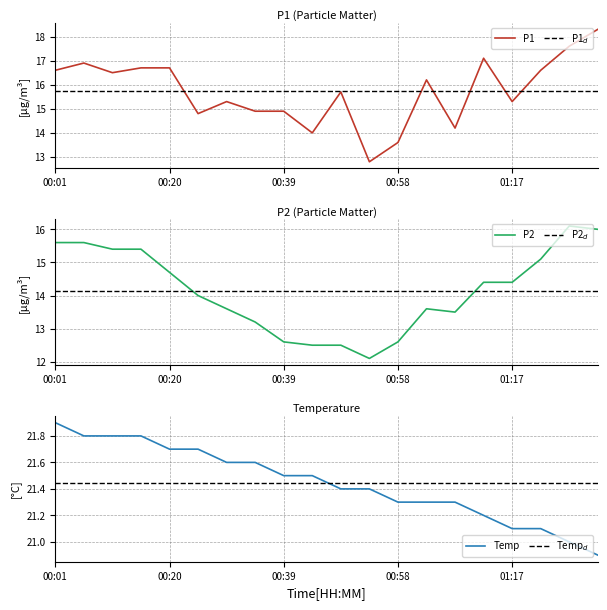

What is the difference between the maximum and minimum values in the P2 series?

4.0